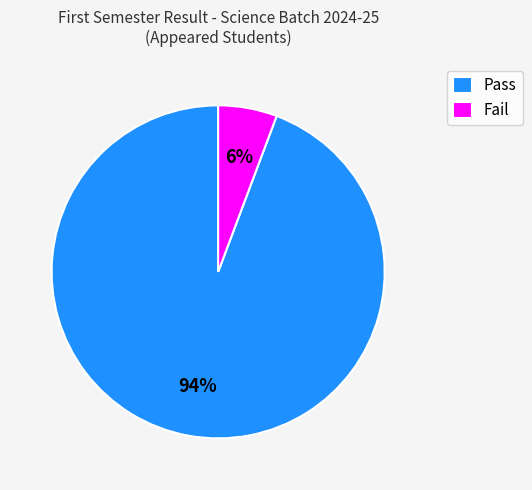

True or false: Pass accounts for 94% of the total.

True